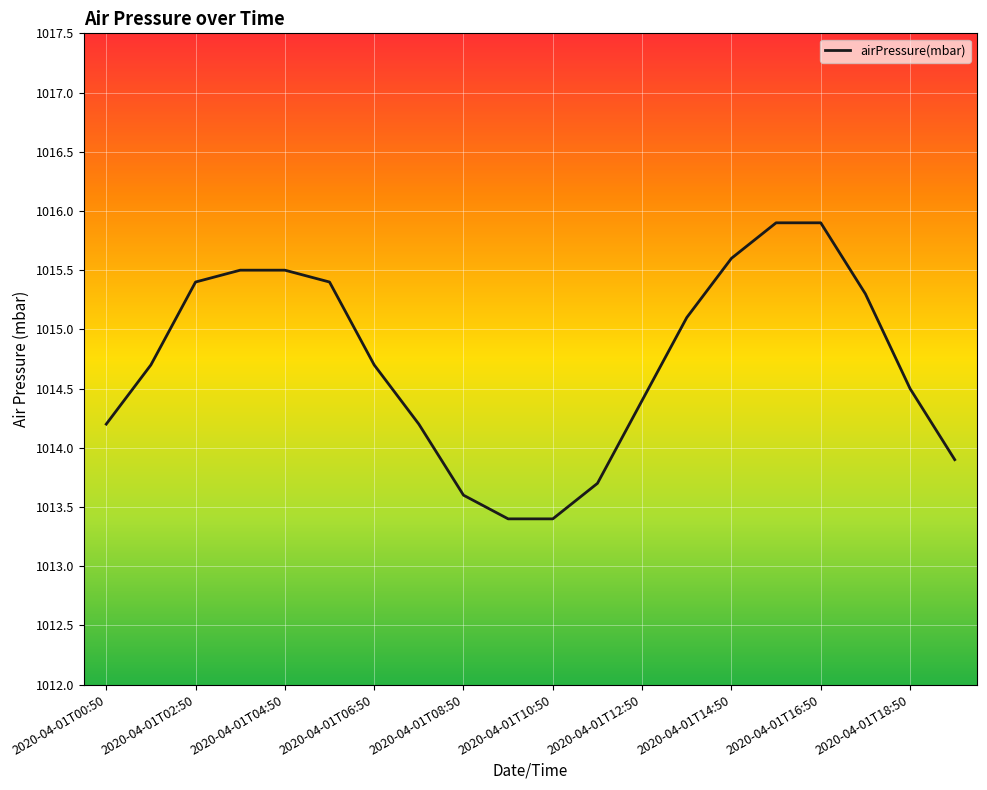

How many lines are shown in the chart?

1